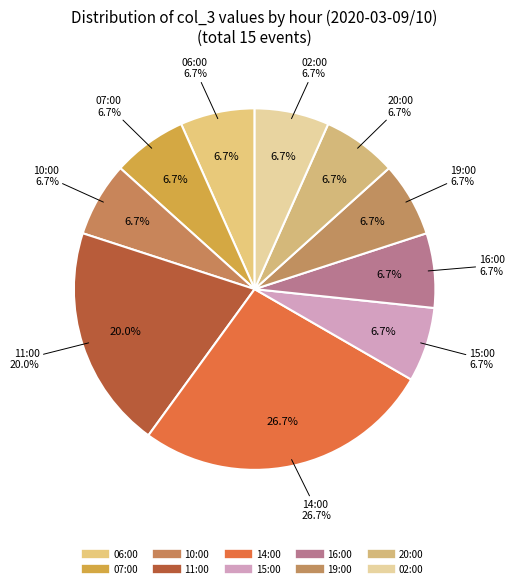

To the nearest percent, what is the combined percentage of 02:00 and 16:00?

13%